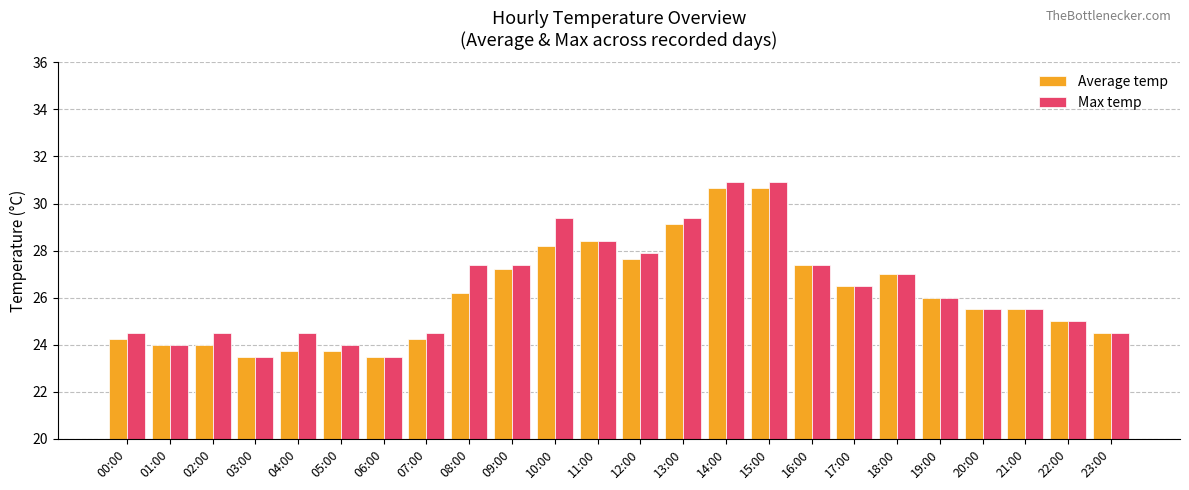

Are the bars grouped side by side (vs. stacked)?

Yes